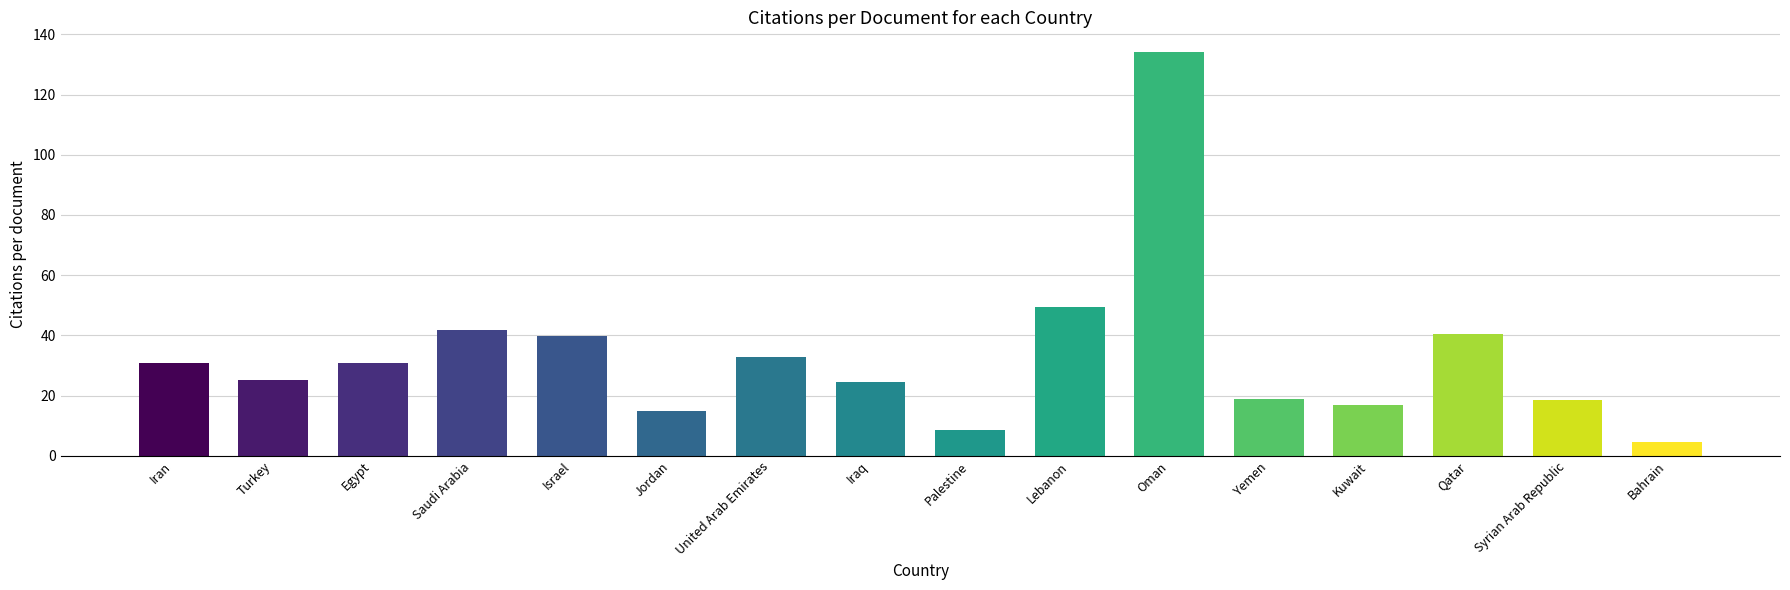

What is the label of the 2nd bar from the right?

Syrian Arab Republic